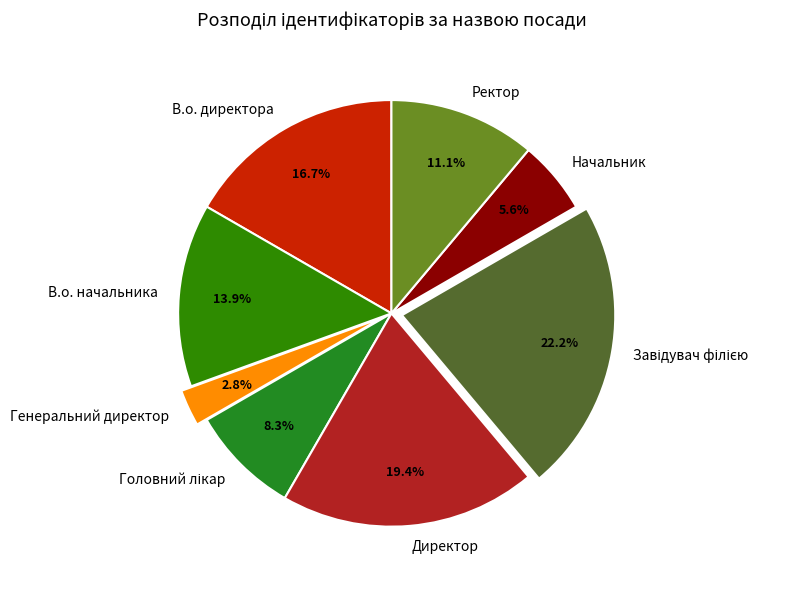

How many segments does this pie chart have?

8